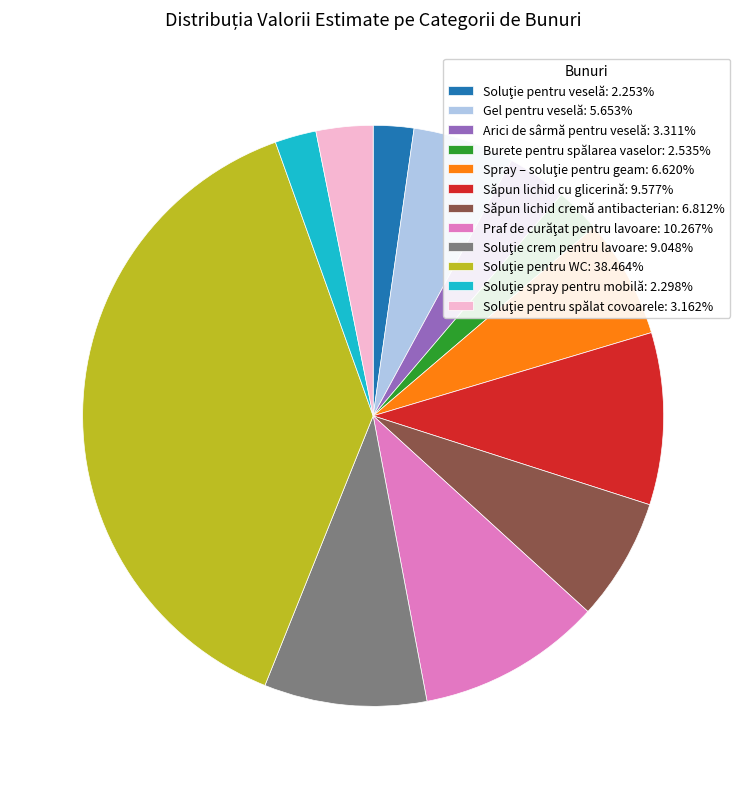

Does any single category account for the majority?

No